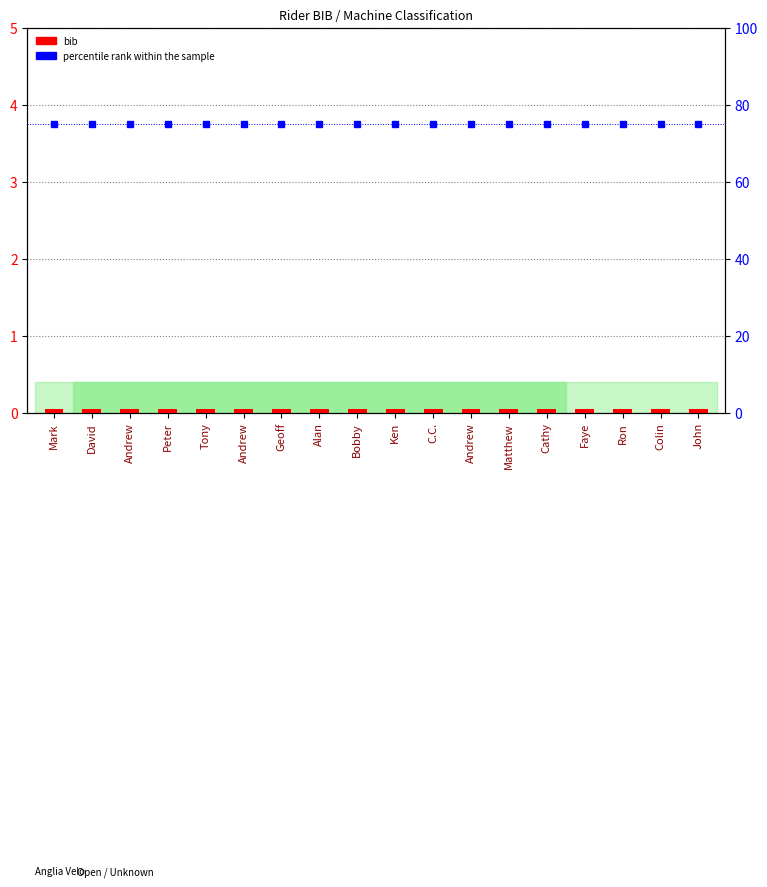

What is the total value across all series at Andrew?

75.0